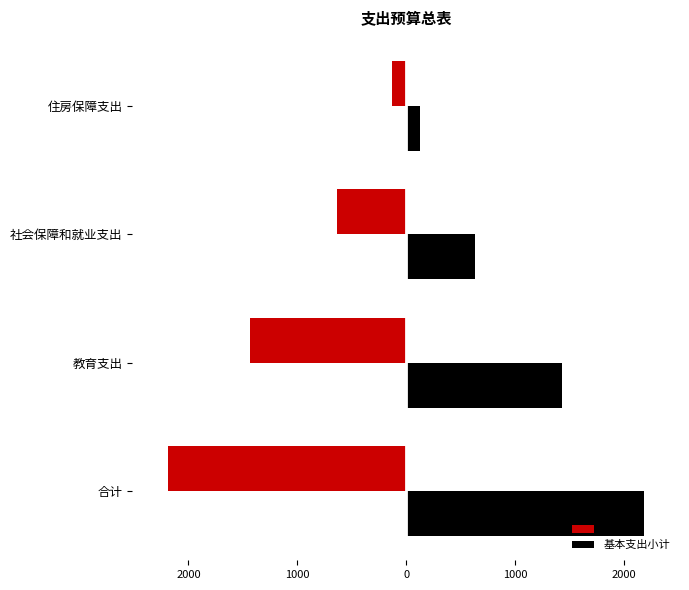

What are all the series names shown in the legend?

合计, 基本支出小计